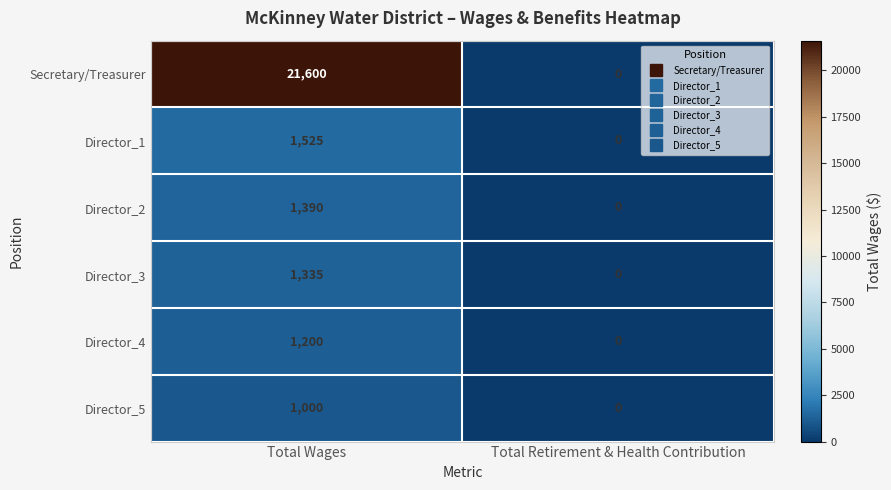

Reading right to left, extract all data points from this chart.

Secretary/Treasurer: 0	21600
Director_1: 0	1525
Director_2: 0	1390
Director_3: 0	1335
Director_4: 0	1200
Director_5: 0	1000